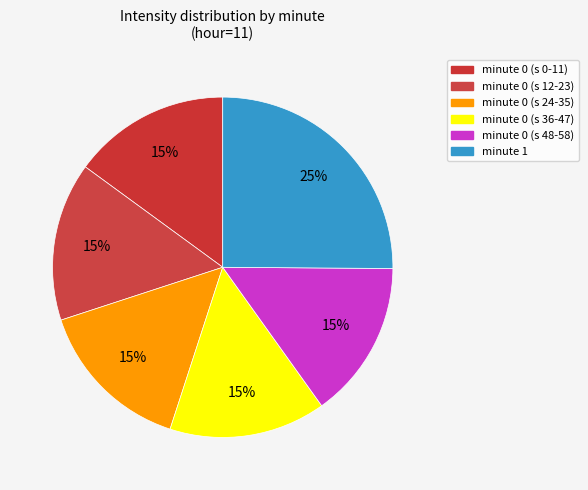

Count the number of slices in the pie.

6